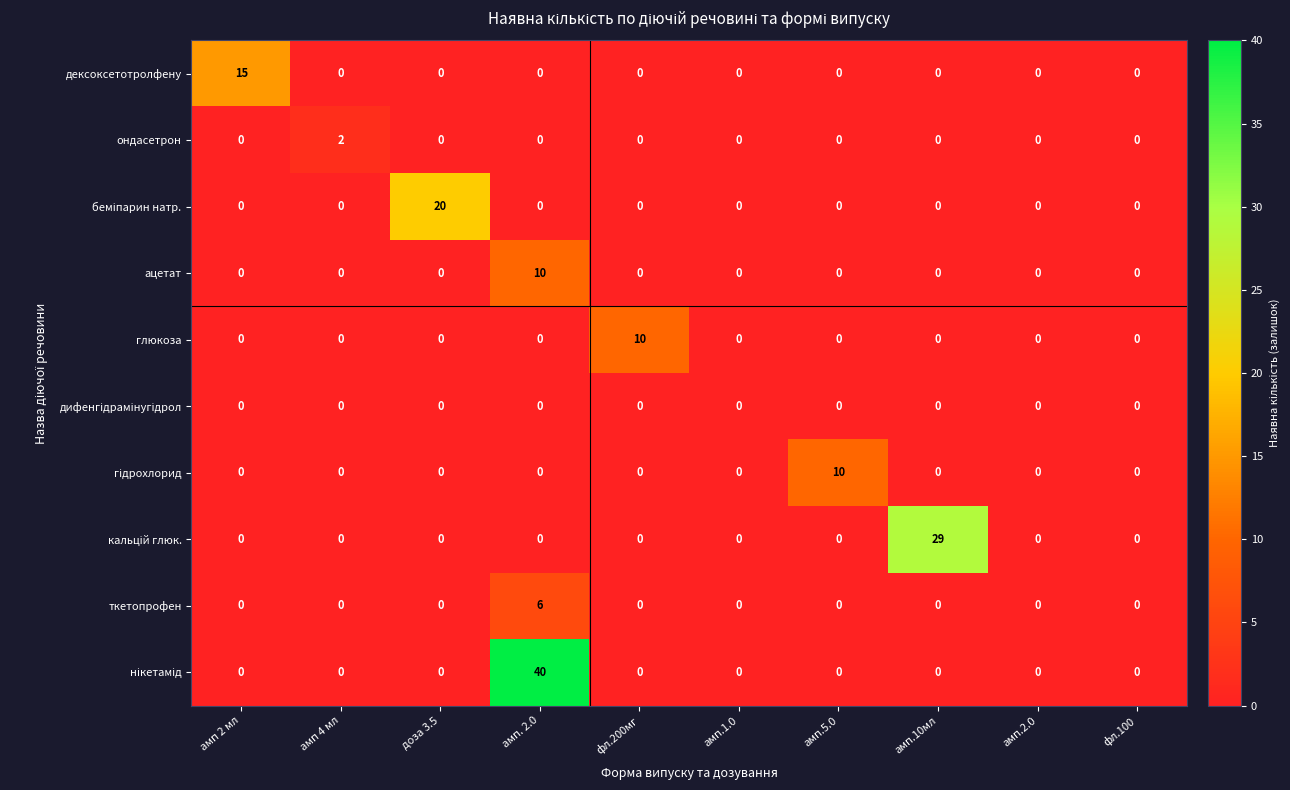

Which label corresponds to the largest value in the chart?

амп. 2.0